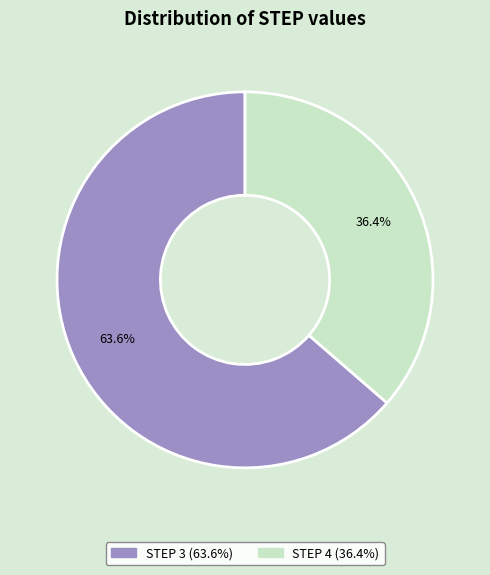

Does any single category account for the majority?

Yes